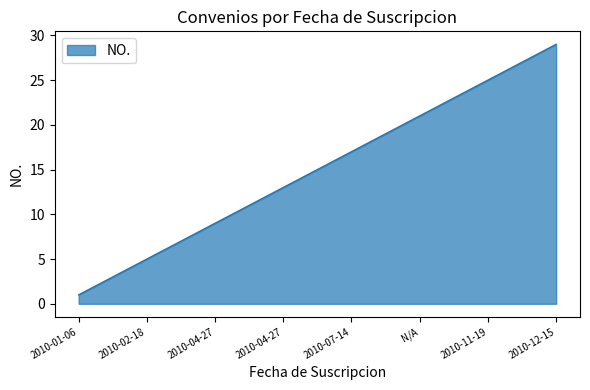

What is the difference between the maximum and minimum values?

28